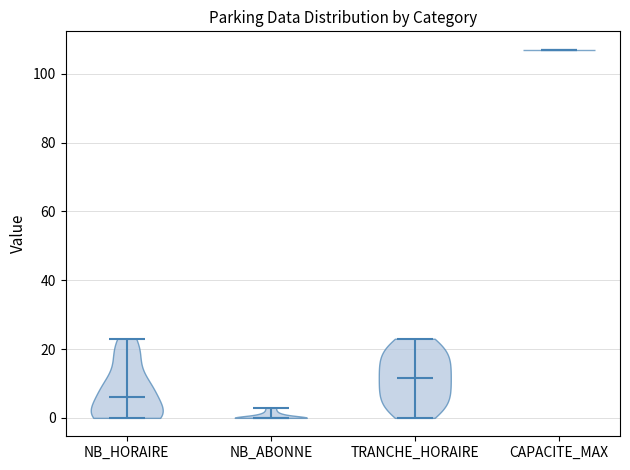

Which violin has the lowest median line?

NB_ABONNE